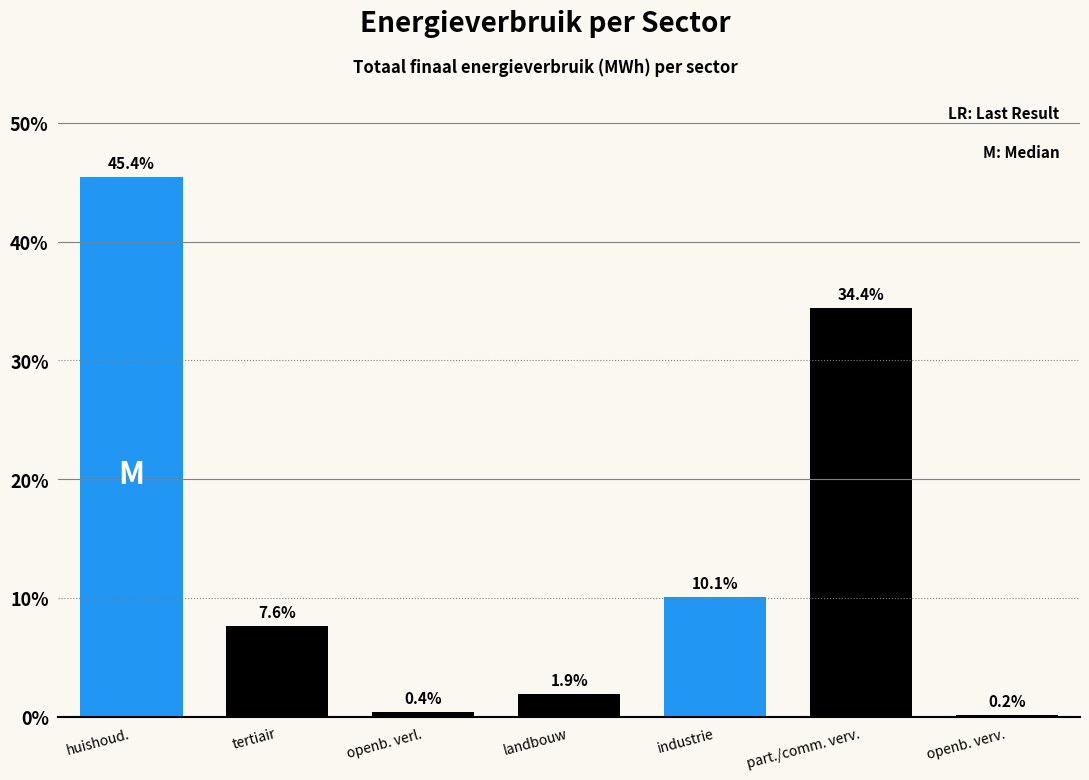

Are the bars horizontal?

No